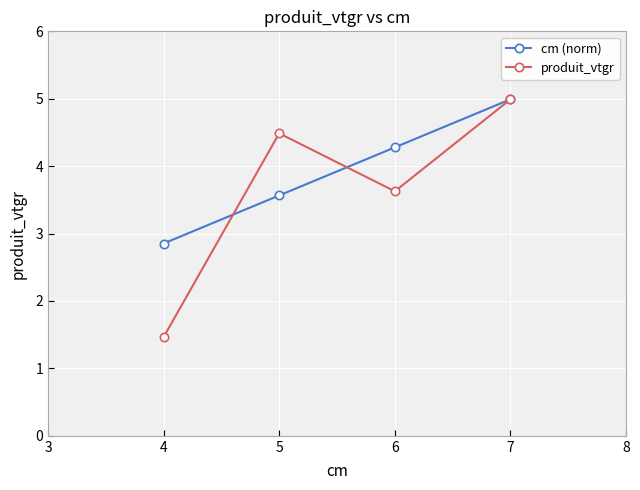

What is the difference between the maximum and second lowest values in the cm (norm) series?

1.4